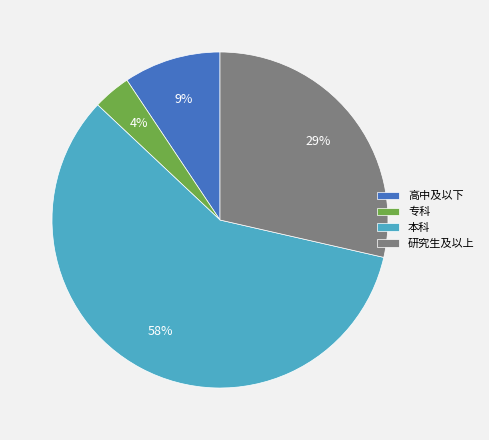

Is 本科 the majority of the pie?

Yes